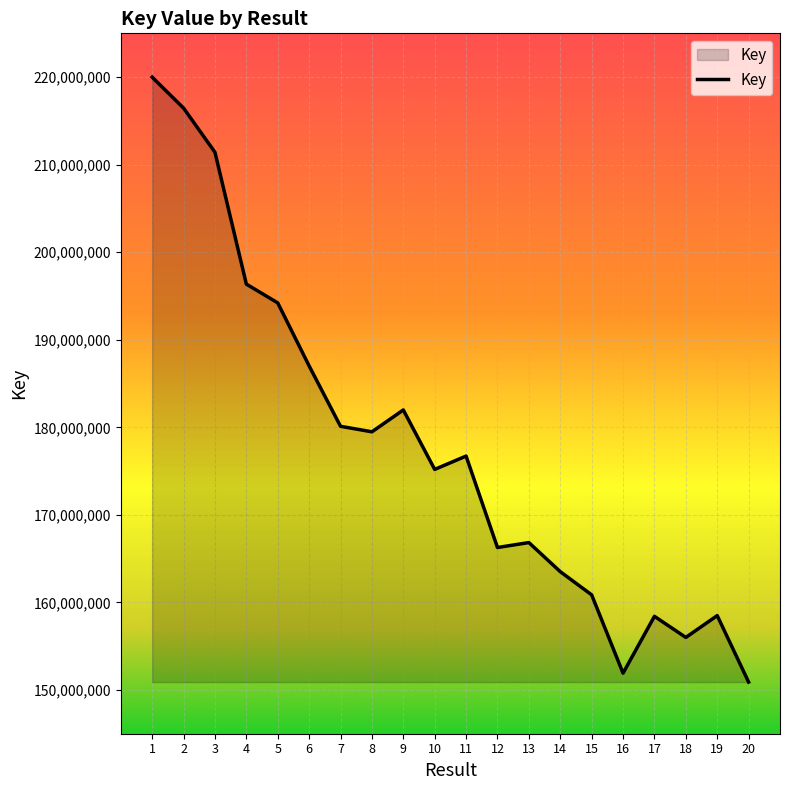

Does the chart display data point markers on the line(s)?

No